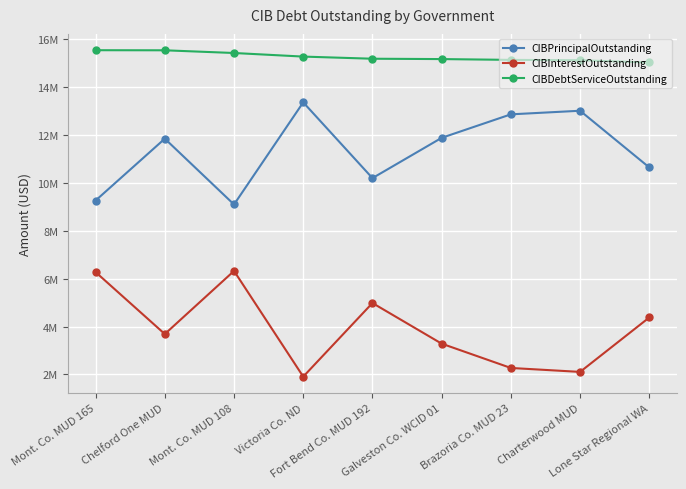

True or false: CIBPrincipalOutstanding and CIBDebtServiceOutstanding cross at least once.

False